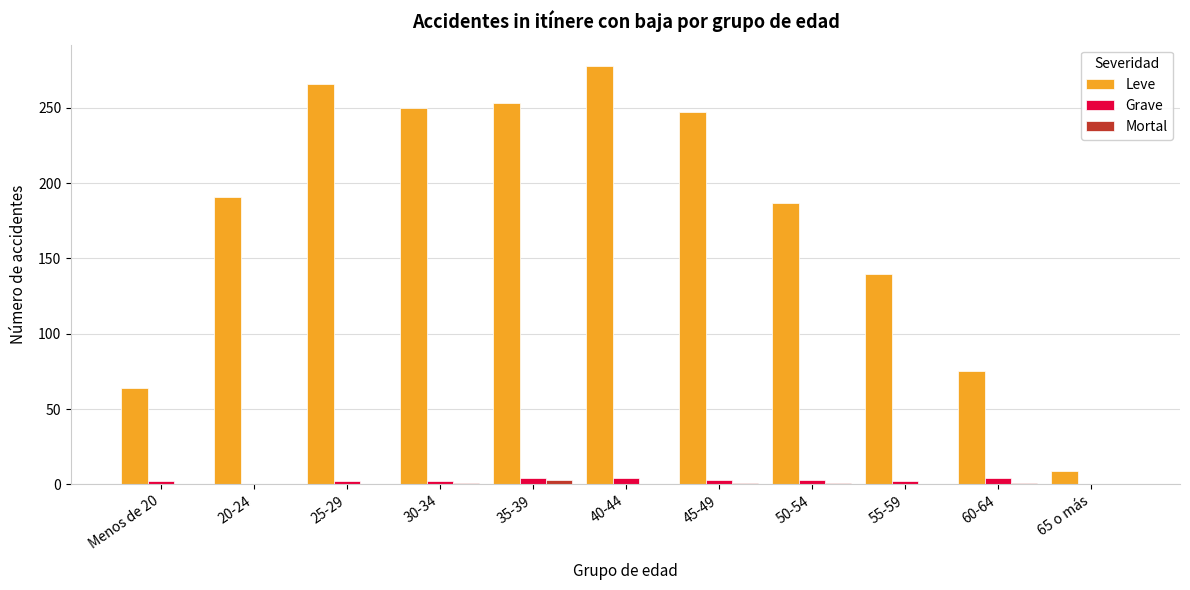

At which label is Leve closest to 143?

55-59